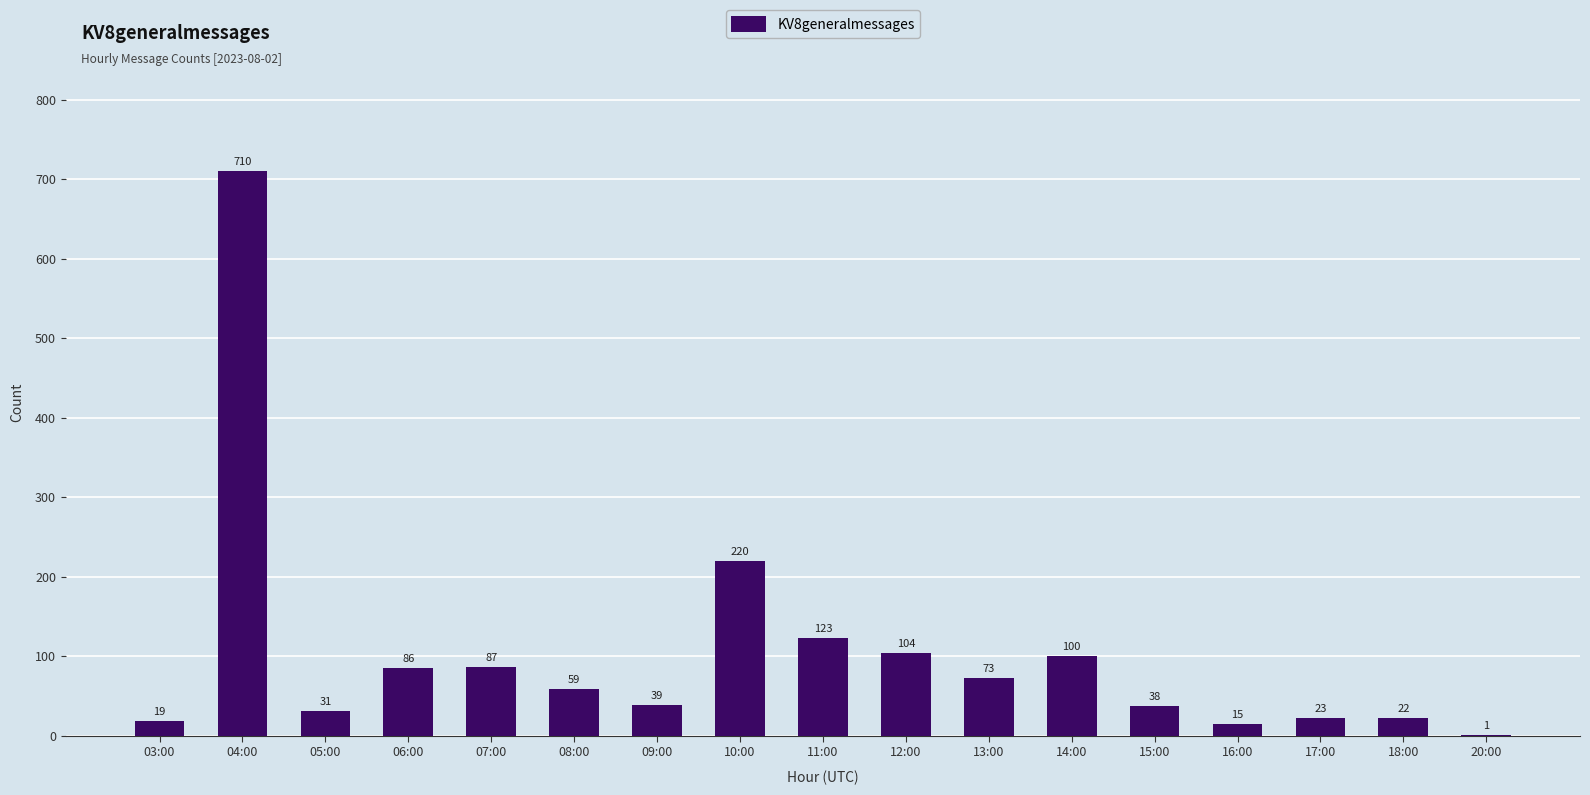

Which label corresponds to the largest value in the chart?

04:00